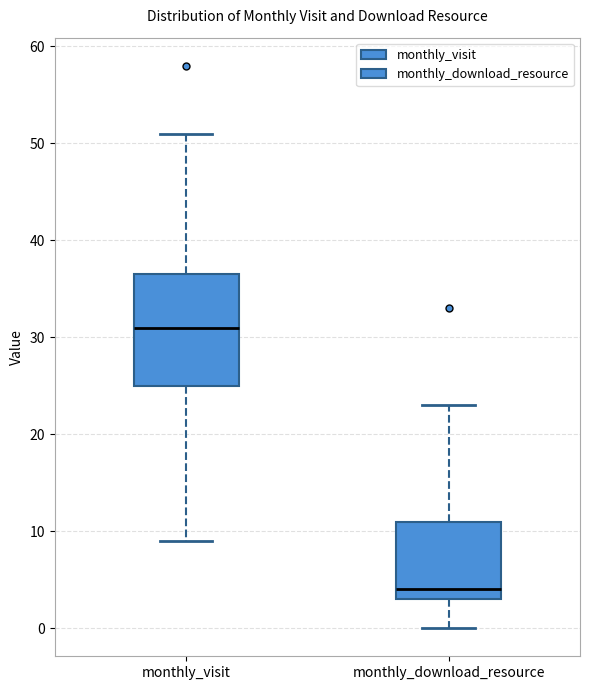

Which box's median line is the highest?

monthly_visit